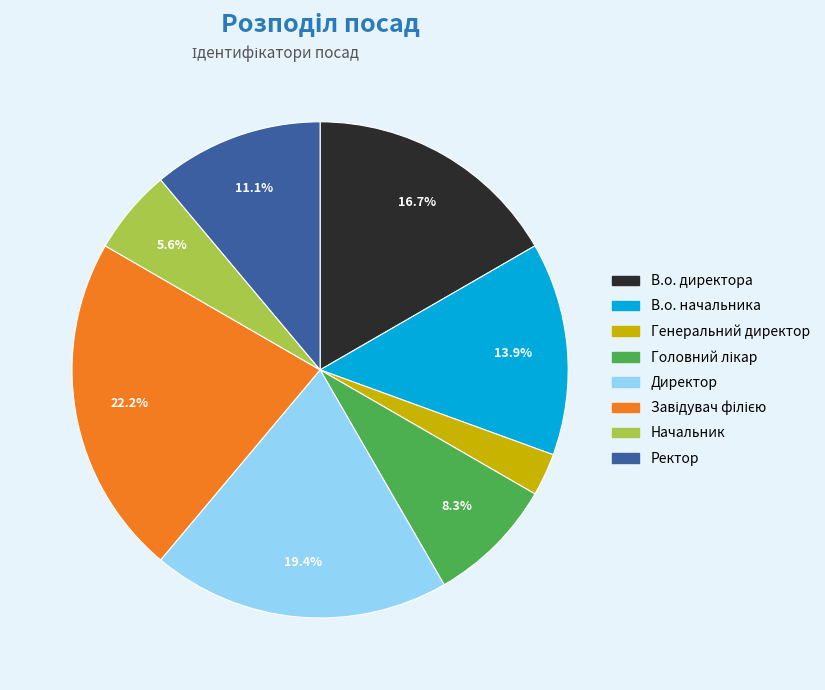

What percentage is the Директор slice, to the nearest percent?

19%